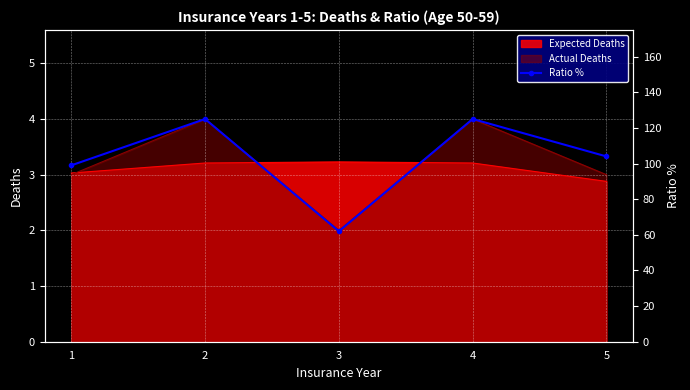

Approximately how many times larger is the value at 5 compared to 4?

0.8